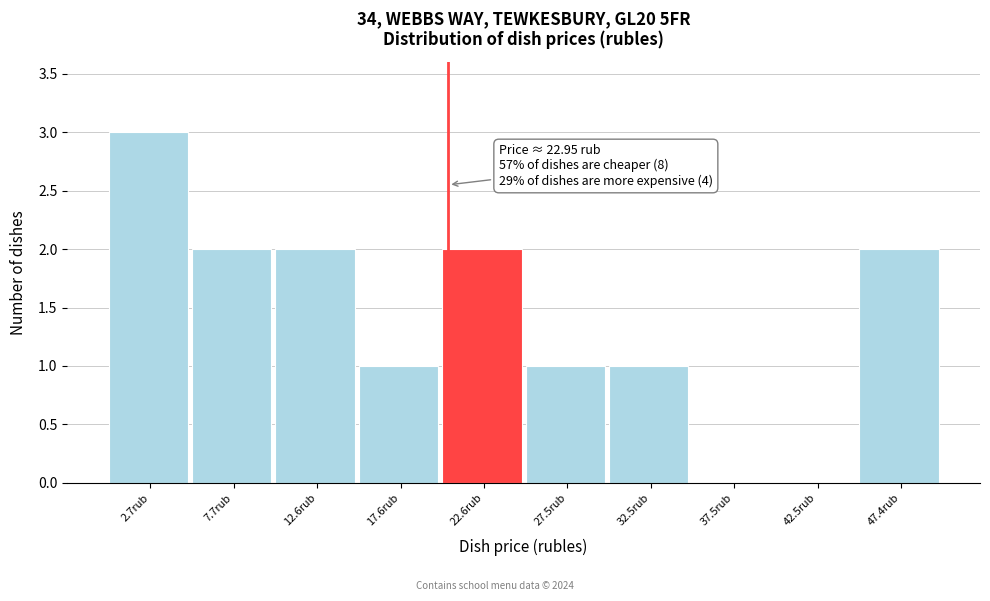

Reading left to right, what are all the values shown in this chart?

2.7rub=3	7.7rub=2	12.6rub=2	17.6rub=1	22.6rub=2	27.5rub=1	32.5rub=1	37.5rub=0	42.5rub=0	47.4rub=2